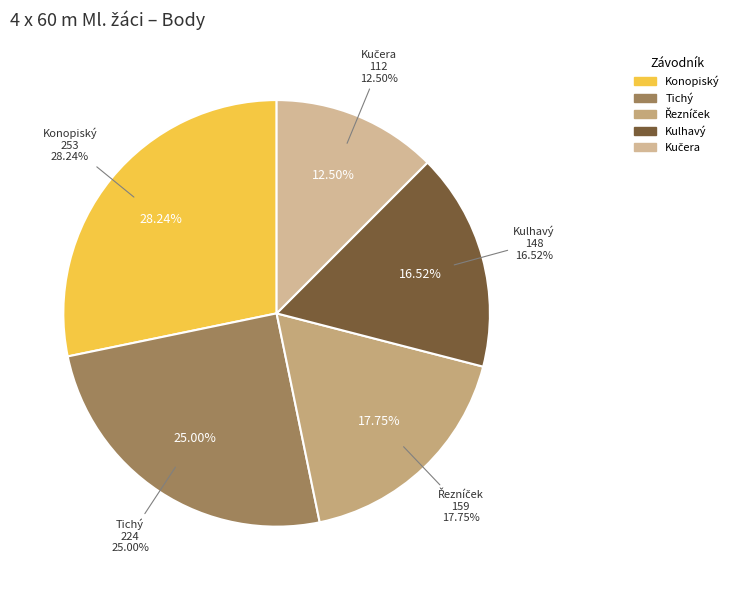

What is the ratio of the value at Konopiský, Solař, Voksa, Vacek to the value at Kučera, Chmátal, Kala, Lupač?

2.3